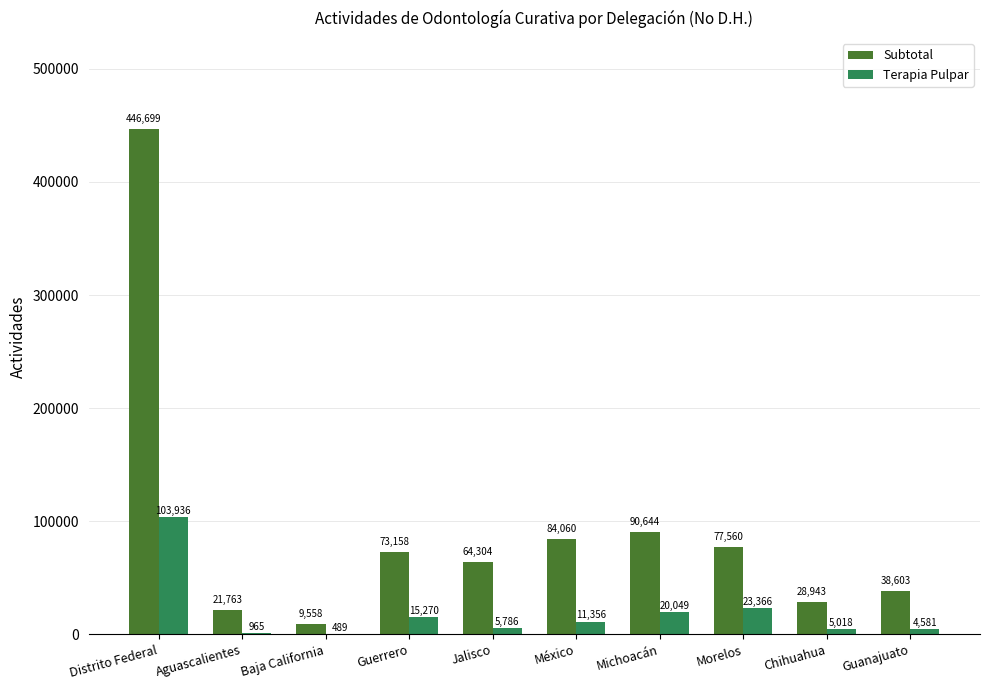

At which label is Subtotal closest to 228128?

Michoacán